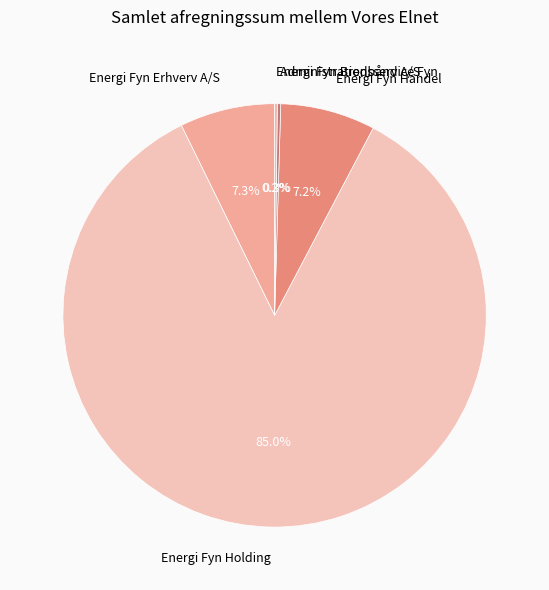

What percentage is NOT represented by Energi Fyn Erhverv A/S?

92.7%